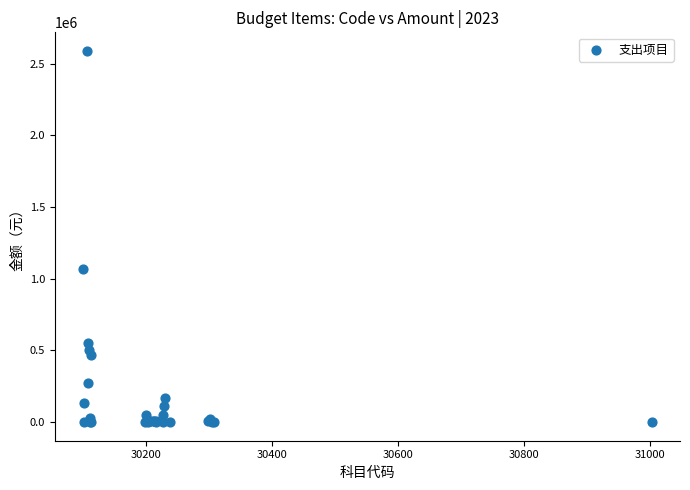

What Y value in the scatter plot is closest to 1294632?

1070664.0